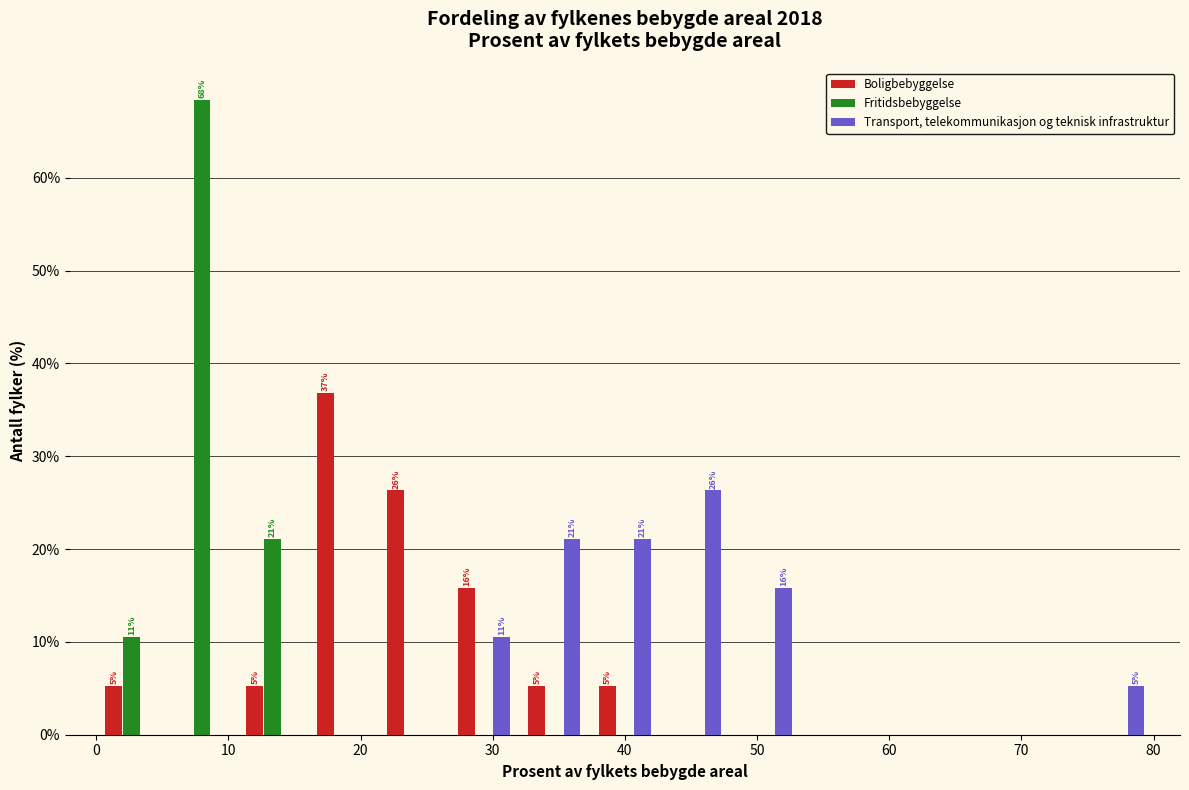

In the Transport, telekommunikasjon og teknisk infrastruktur series, which range on the x-axis has the tallest bar?

43 to 48